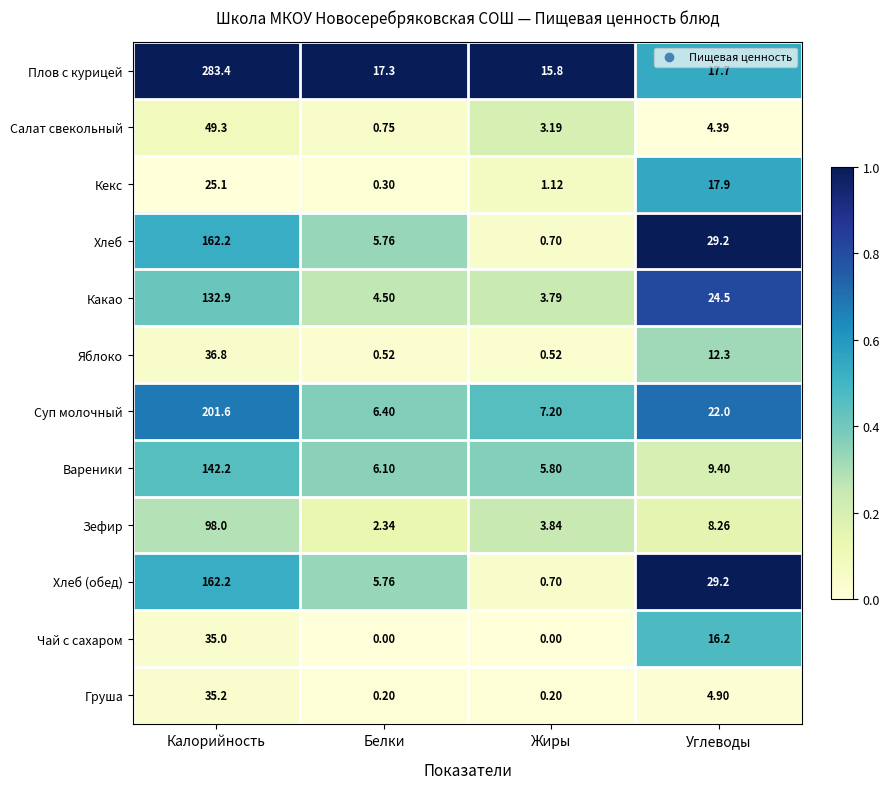

At which label is Плов с курицей closest to 149?

Углеводы